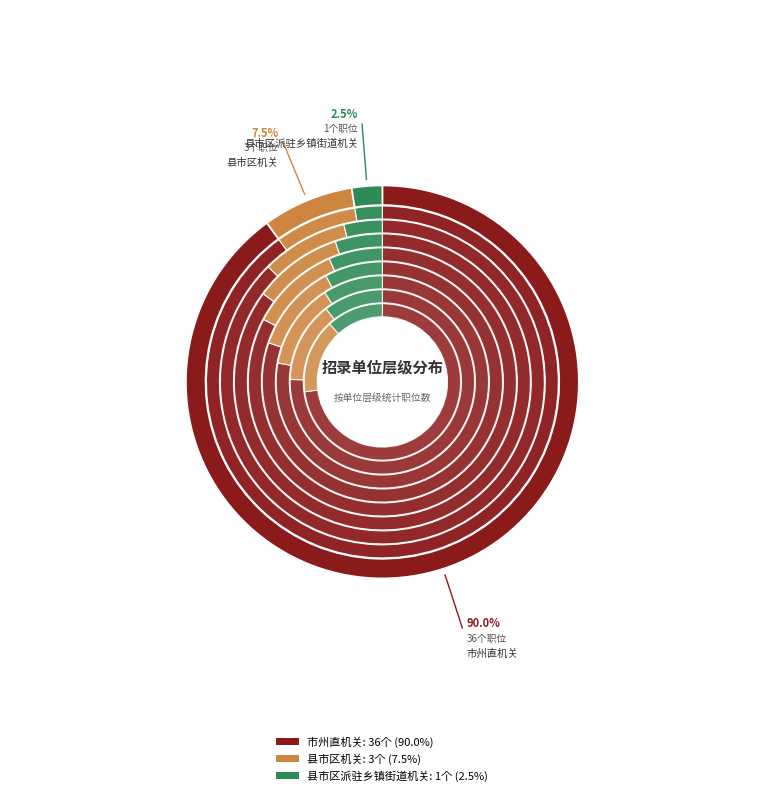

What is the smallest slice in the pie chart?

县市区派驻乡镇街道机关